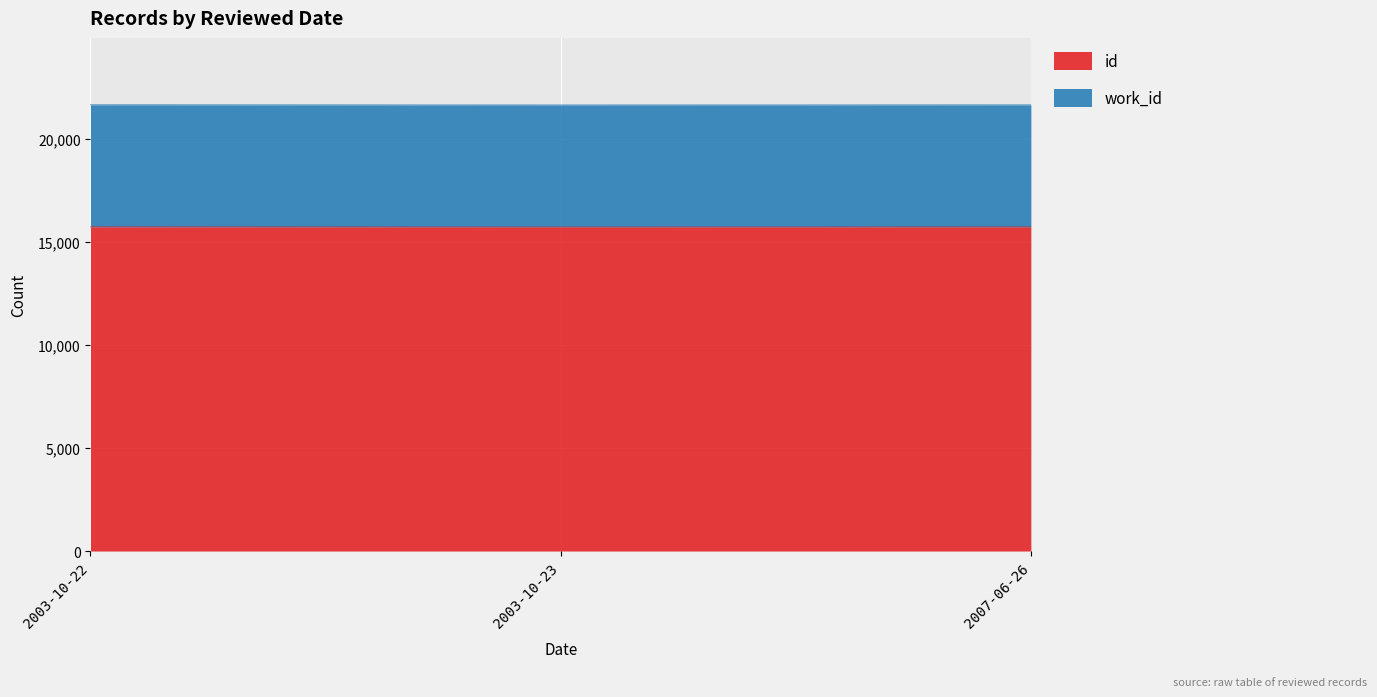

Reading left to right, what are all the values shown in this chart?

2003-10-22=15732	2003-10-23=15725	2007-06-26=15729